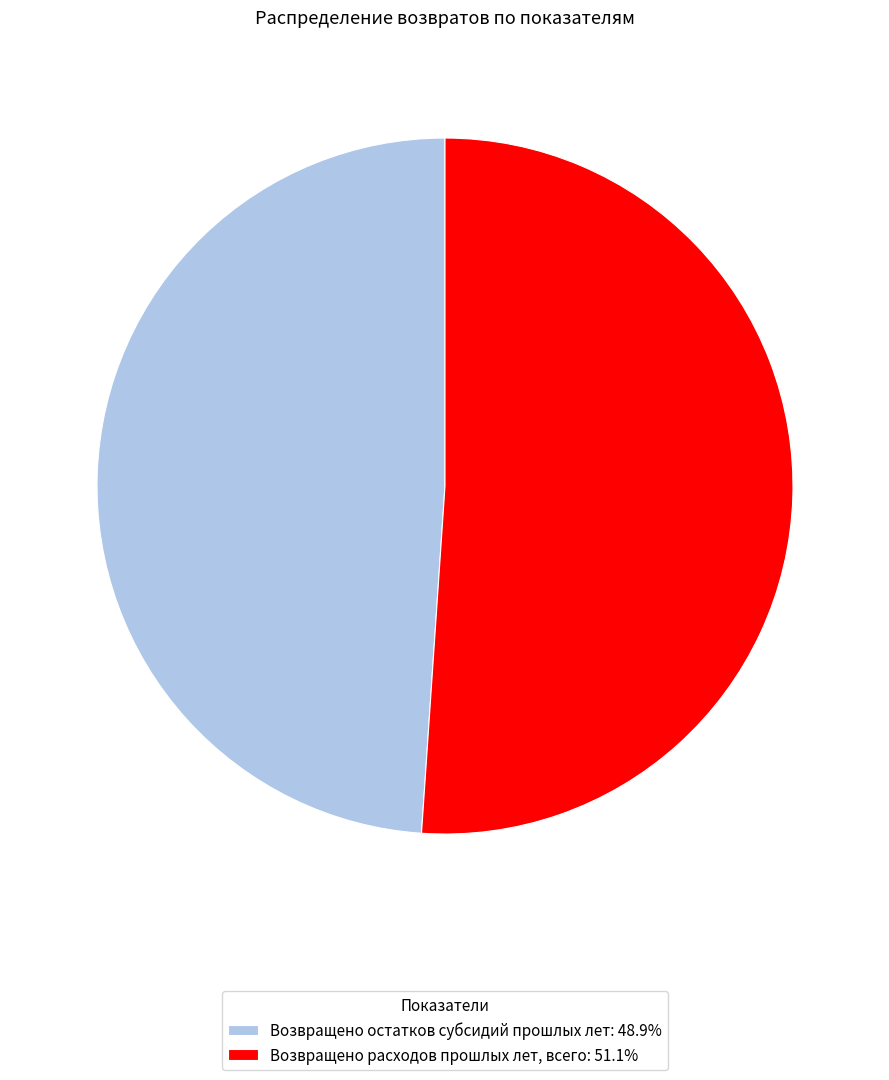

The Возвращено расходов прошлых лет, всего slice represents 62% of the pie. True or false?

False